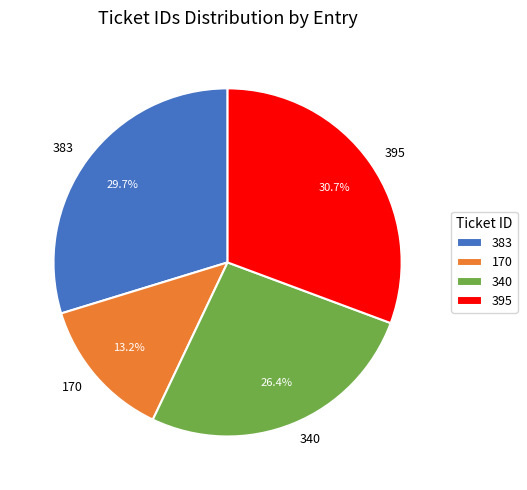

Which slice is the largest?

395